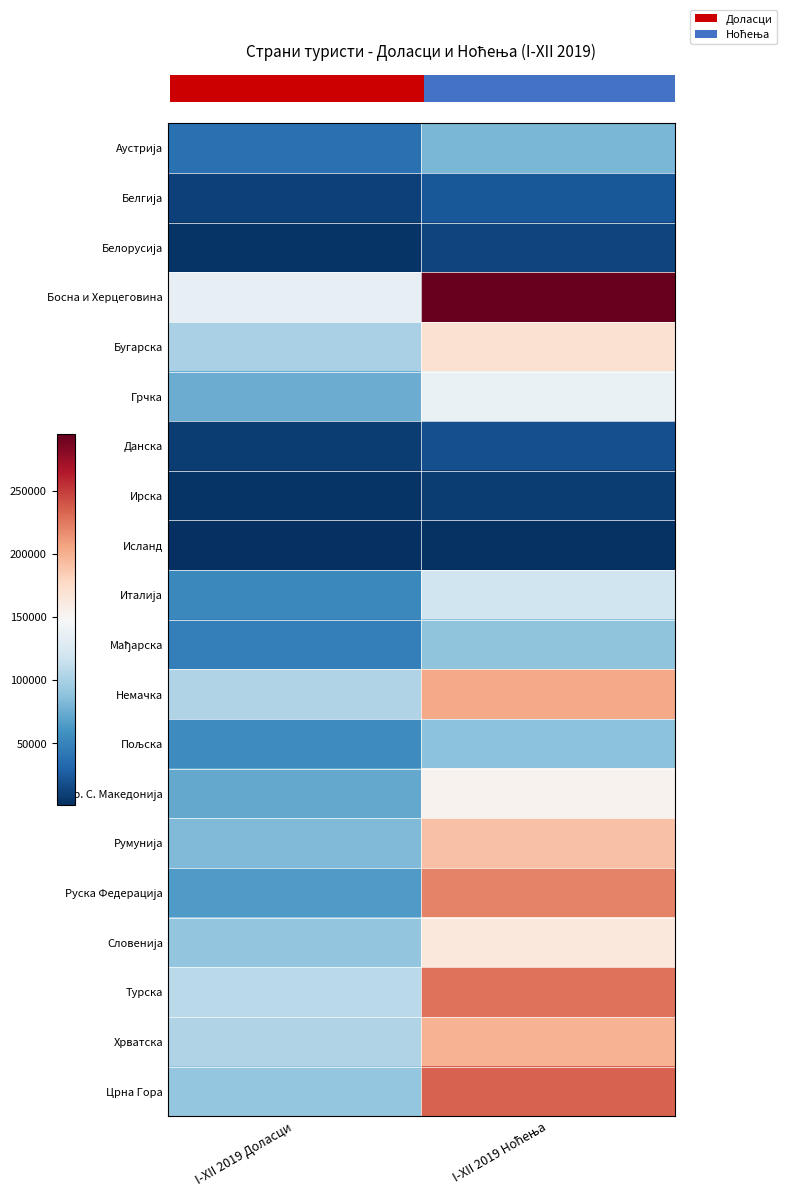

What is the spread (max minus min) of values at I-XII 2019 Ноћења?

291293